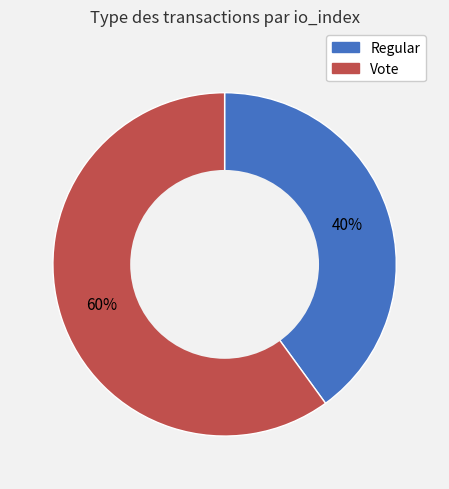

Is the sum of Regular and Vote greater than half?

Yes